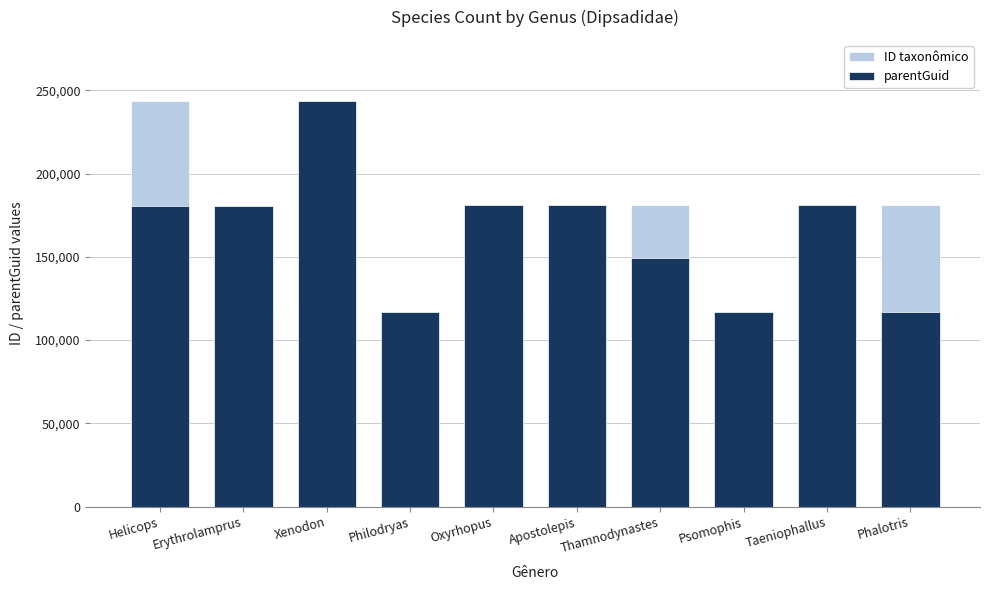

How many data points in parentGuid are less than 180812?

5